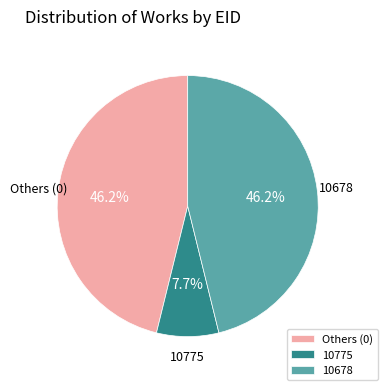

Which slice is the smallest?

10775